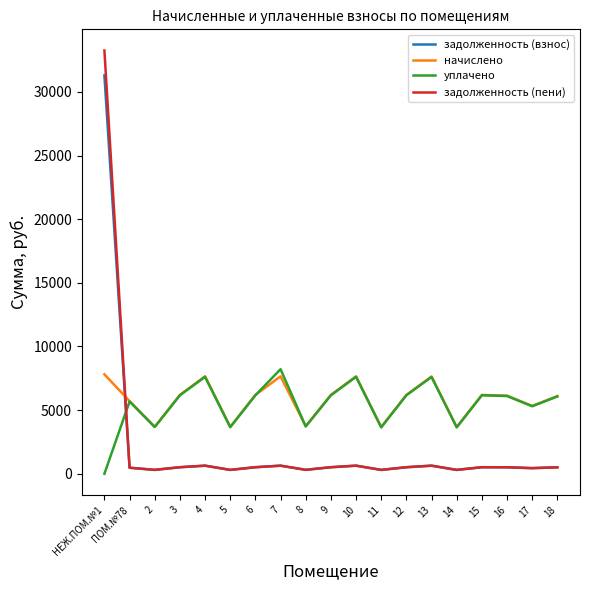

Is the value of начислено at 4 greater than the value of задолженность (пени) at НЕЖ.ПОМ.№1?

No